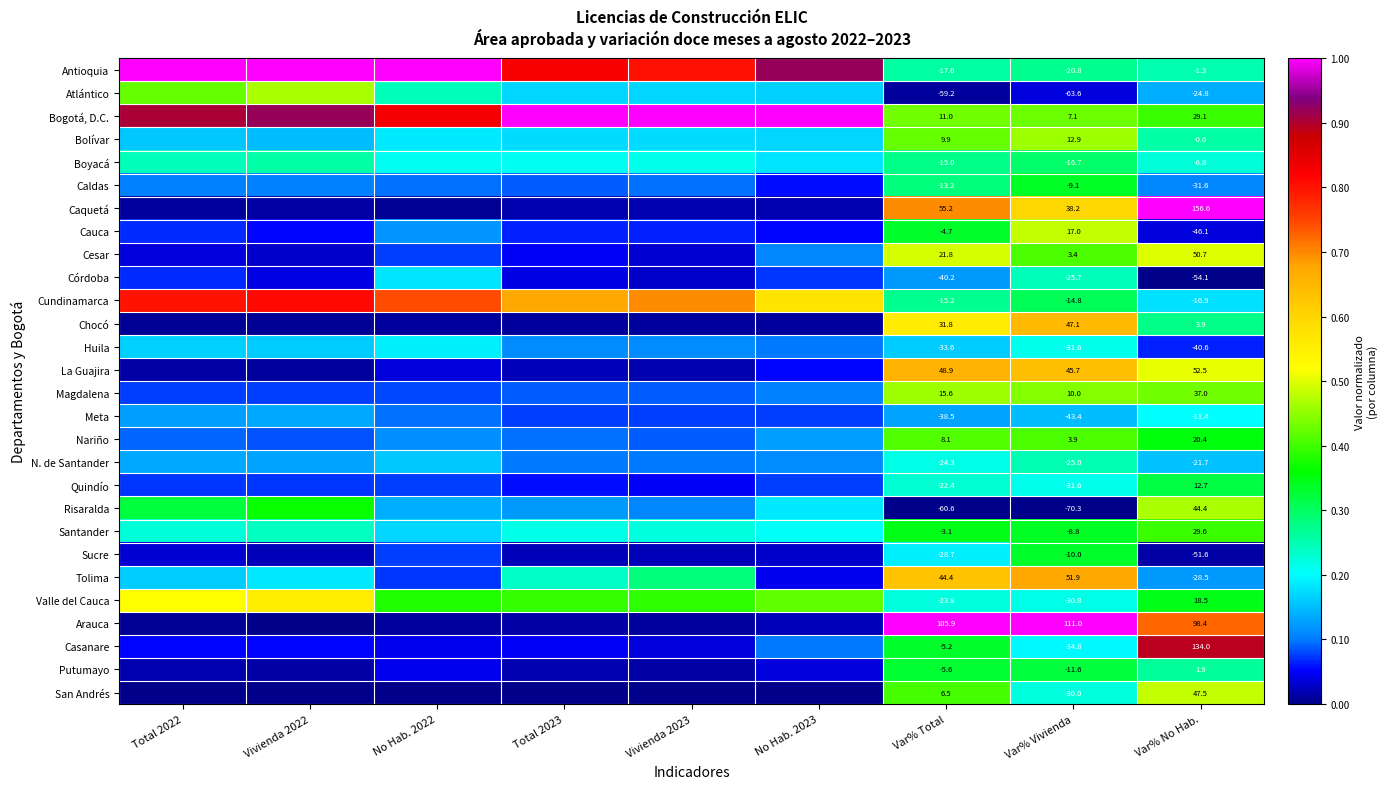

List the series in order of their peak value, lowest first.

Meta, Huila, Córdoba, N. de Santander, Boyacá, Quindío, Putumayo, Sucre, Caldas, Santander, Nariño, Magdalena, Bolívar, Atlántico, Risaralda, Cauca, San Andrés, Cesar, Valle del Cauca, Chocó, La Guajira, Tolima, Cundinamarca, Casanare, Antioquia, Bogotá, D.C., Caquetá, Arauca